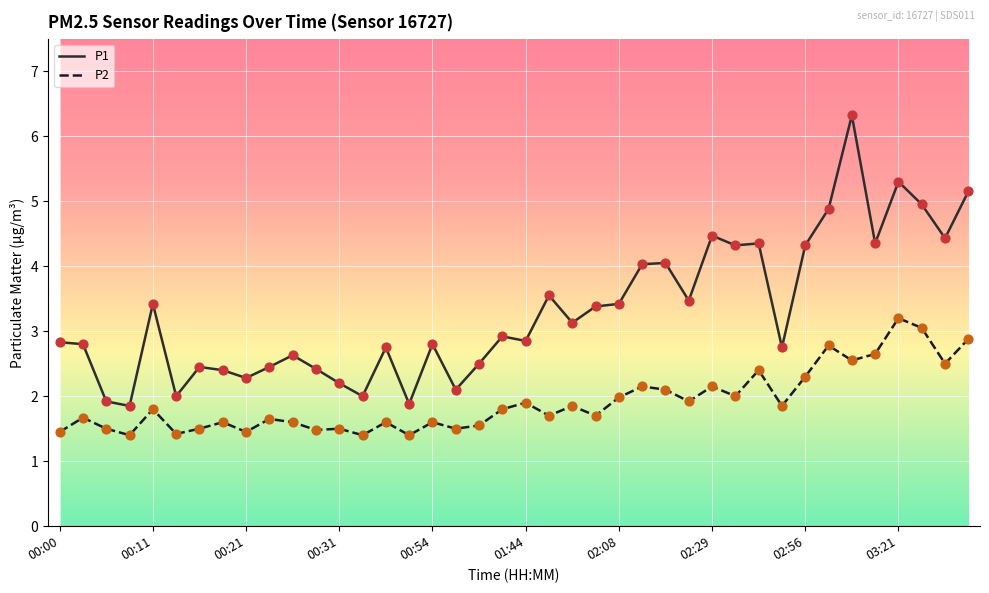

Which series has the widest spread of values?

P1